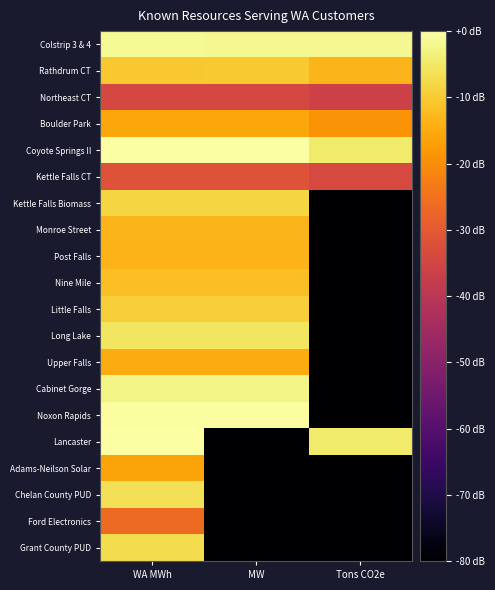

What is the total value across all series at Tons CO2e?

-2095.6